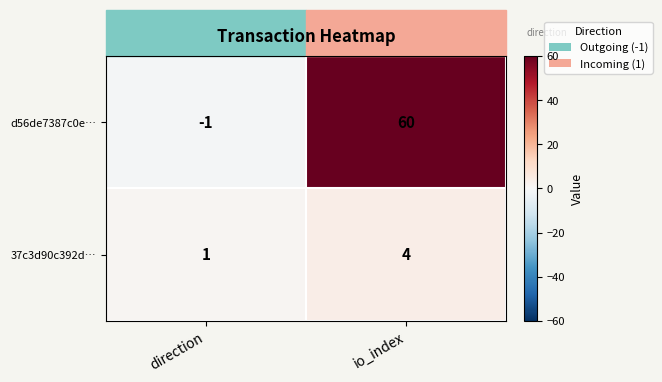

What is the difference between the d56de7387c0e… values at direction and io_index?

61